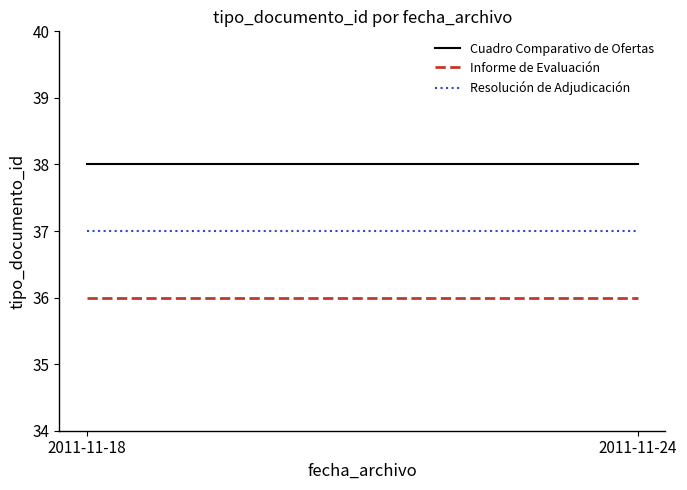

What is the value of the Resolución de Adjudicación point at the 1st from the left?

37